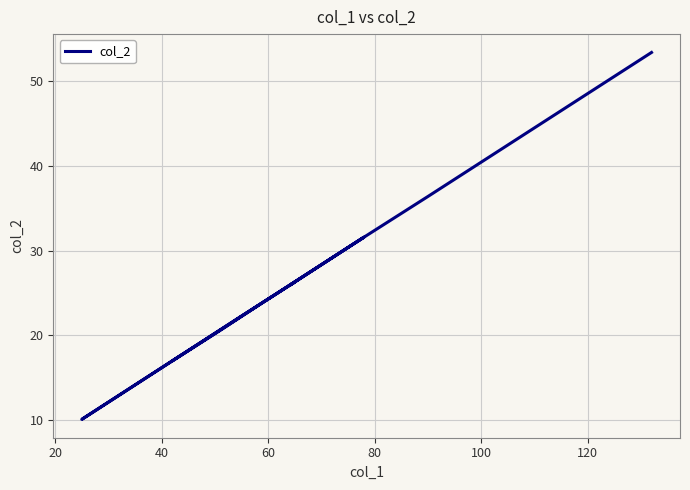

How many interior local valleys (lower than both neighbors) does the data have?

2